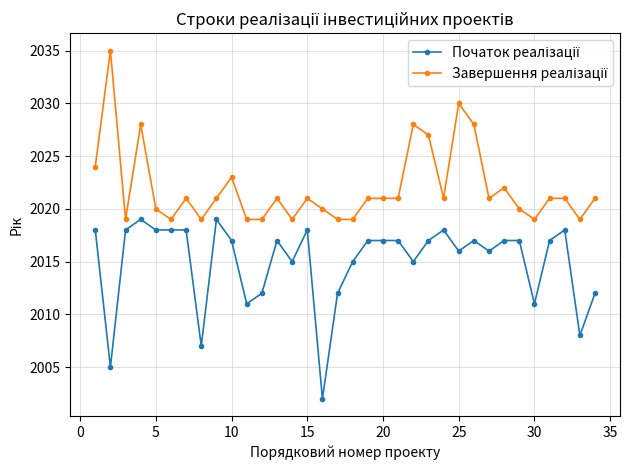

What is the greatest value displayed?

2035